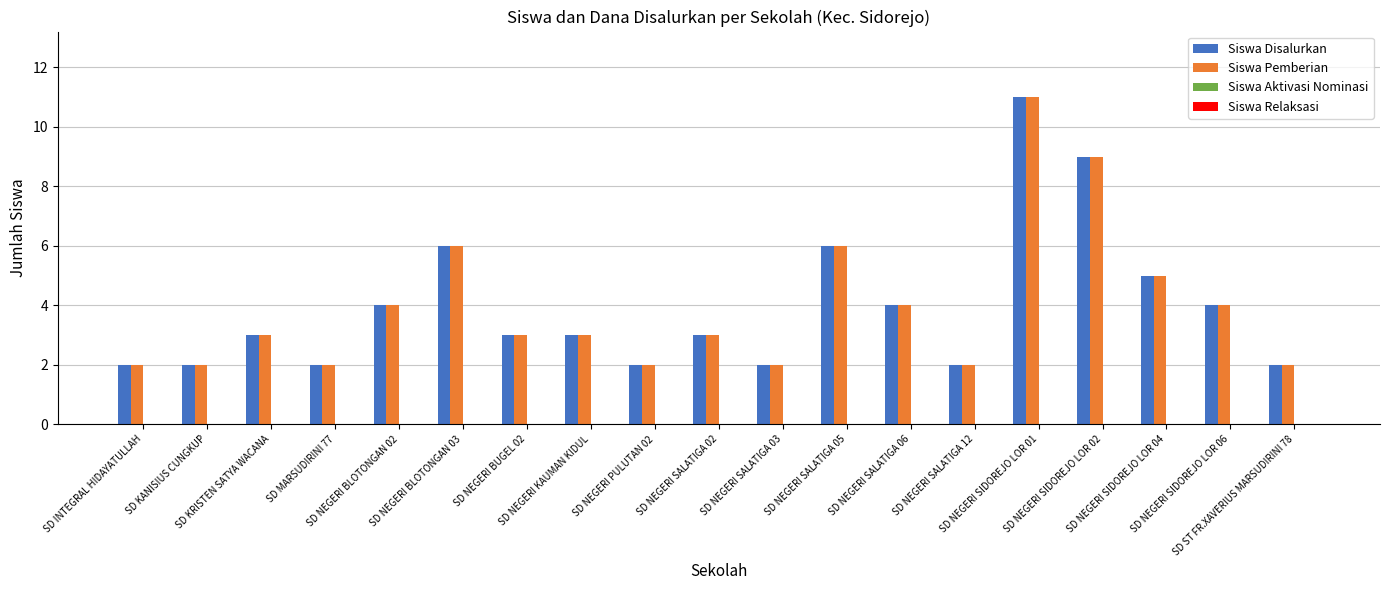

What is the approximate value of Siswa Pemberian at SD NEGERI BUGEL 02?

3